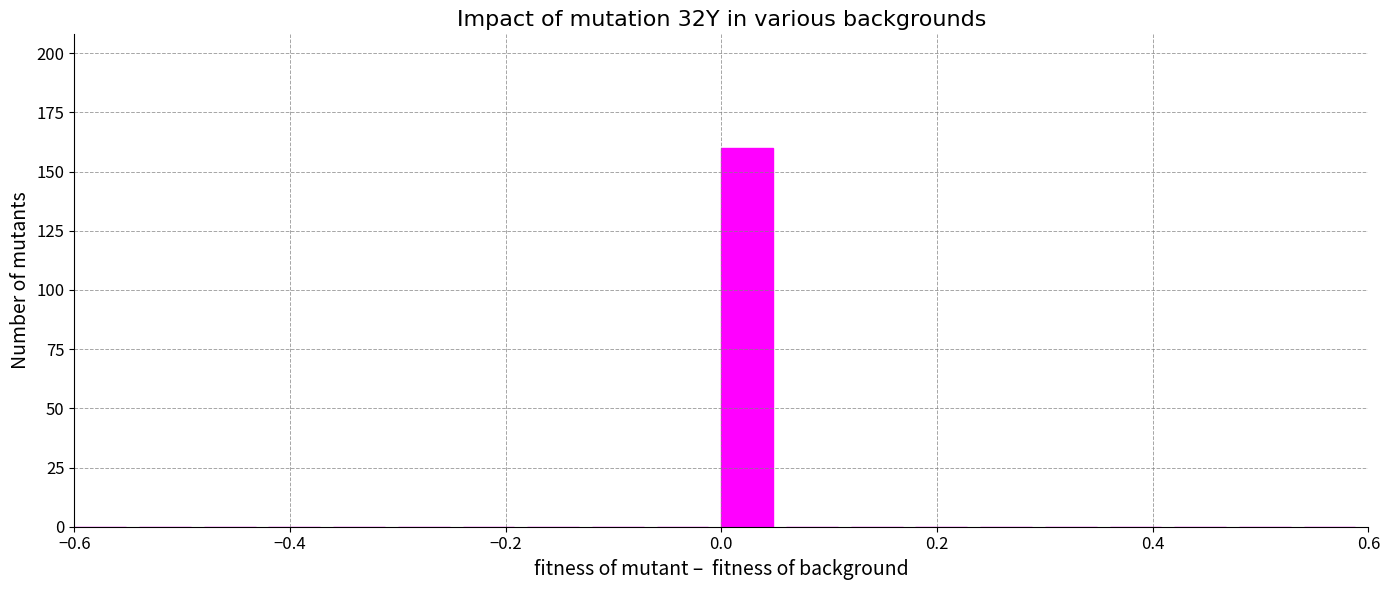

Read against the x-axis, roughly where is the centre of the tallest bar?

0.02